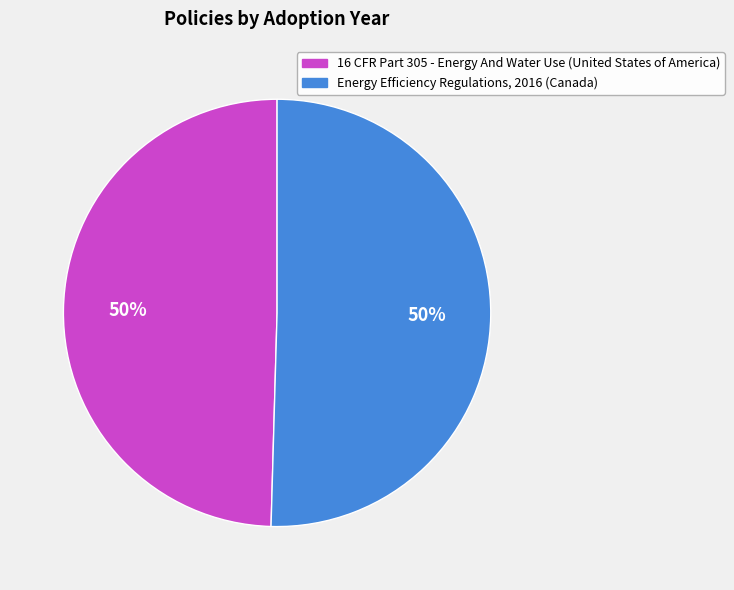

What percentage is the 16 CFR Part 305 - Energy And Water Use (United States of America) slice, to the nearest percent?

50%